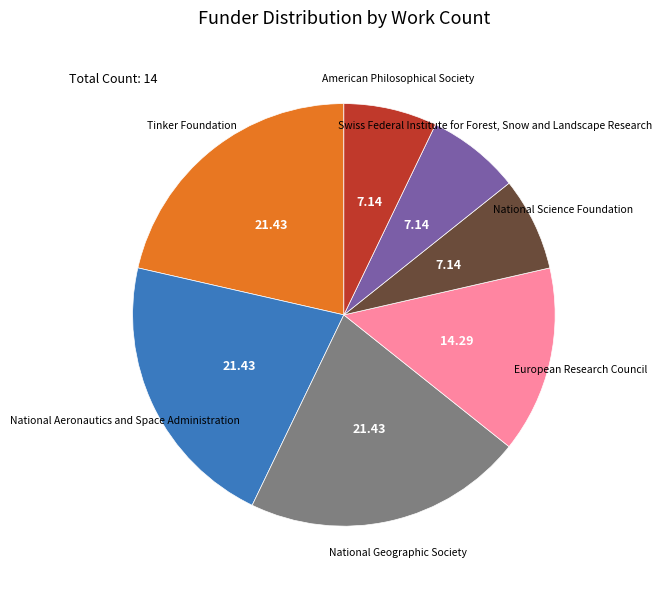

Count the number of slices in the pie.

7